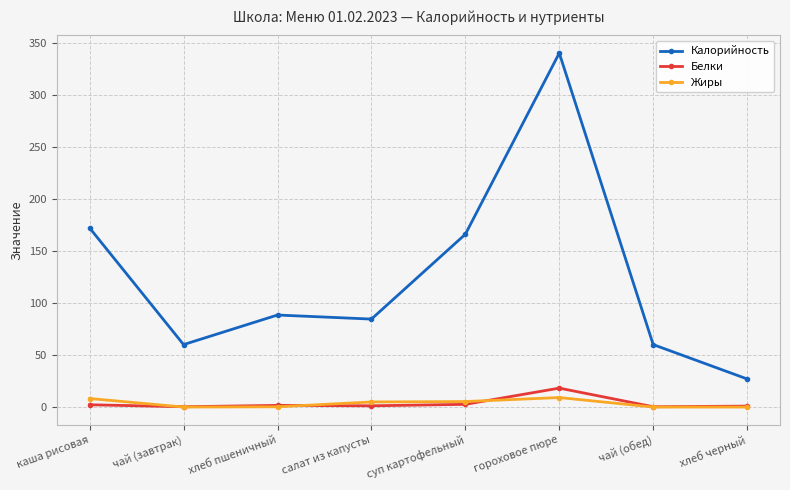

What is the label of the 6th point from the right?

хлеб пшеничный